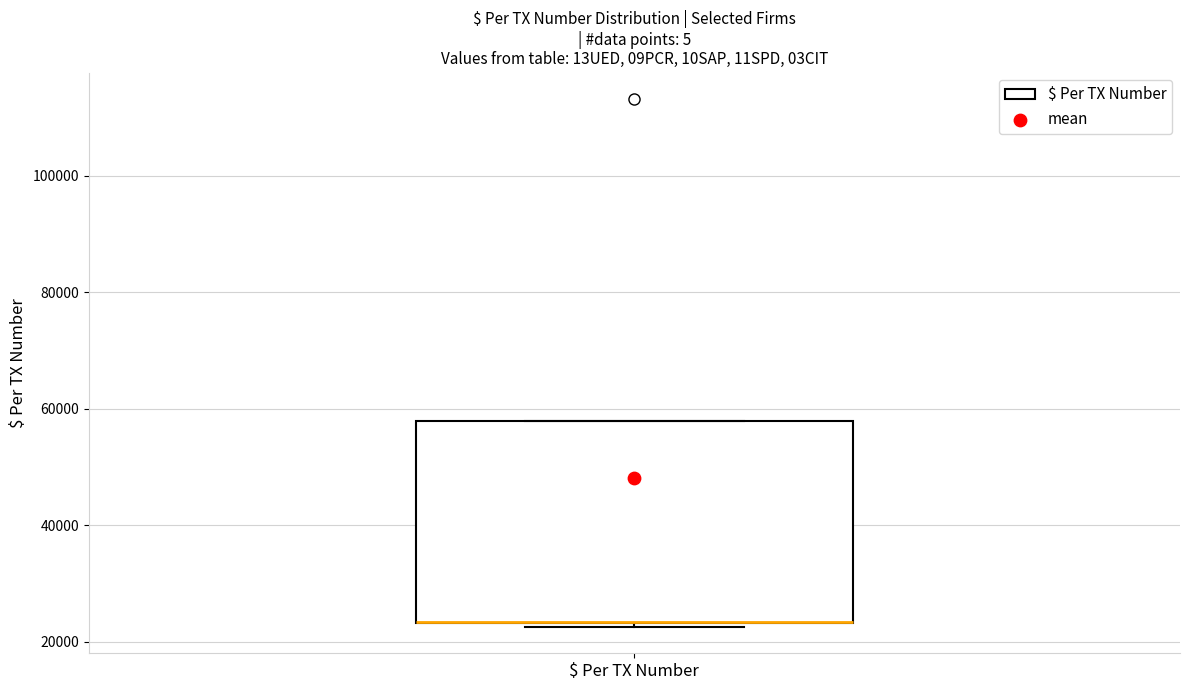

Transcribe this box plot: give where the median line is, the range the box spans, and where the two whiskers end, as read against the y-axis. The values are not printed on the chart, so give them approximately, as read against the axis.

median 24000 (drawn on the box's lower edge), box 24000 to 58000, whiskers 22000 to 58000